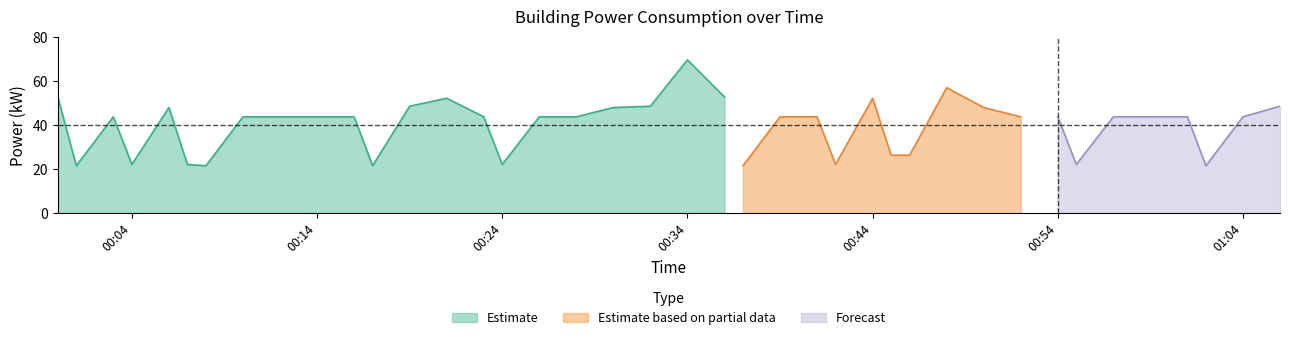

Reading left to right, what are all the values shown in this chart?

52.8	21.6	43.8	22.2	48.0	22.2	21.6	43.8	43.8	43.8	43.8	21.6	48.6	52.2	43.8	22.2	43.8	43.8	48.0	48.6	69.6	52.8	21.6	43.8	43.8	22.2	52.2	26.4	26.4	57.0	48.0	43.8	43.8	22.2	43.8	43.8	43.8	21.6	43.8	48.6